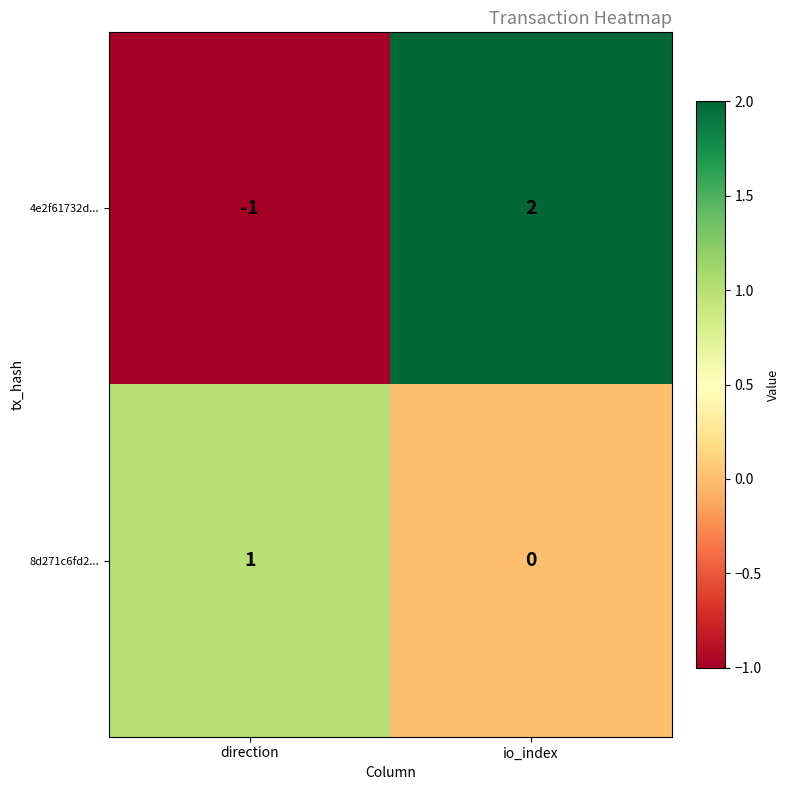

Which category has the highest value in the 4e2f61732d... series?

io_index